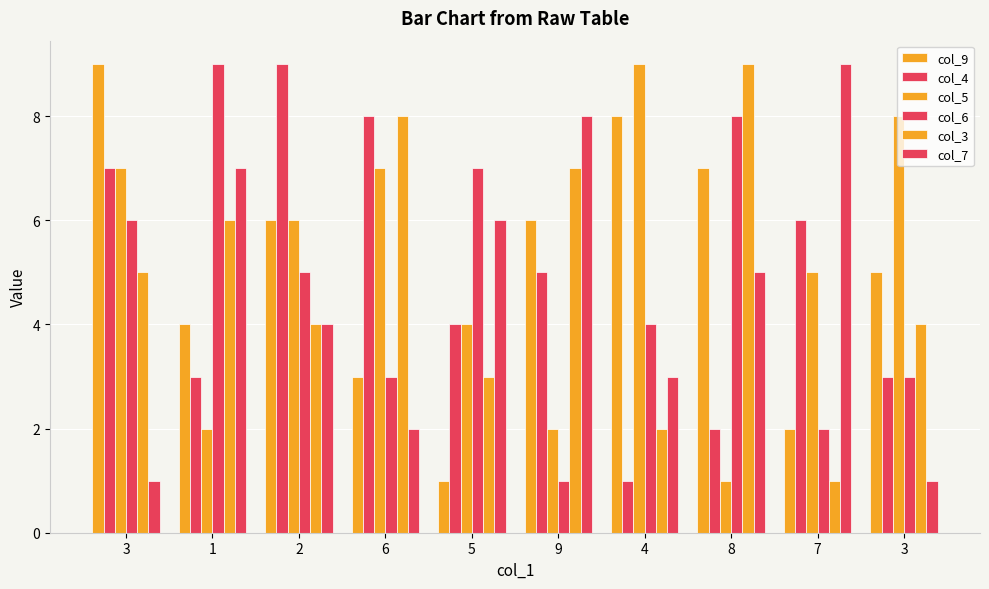

At 3, list the series in order from largest to smallest.

col_9, col_4, col_5, col_6, col_3, col_7